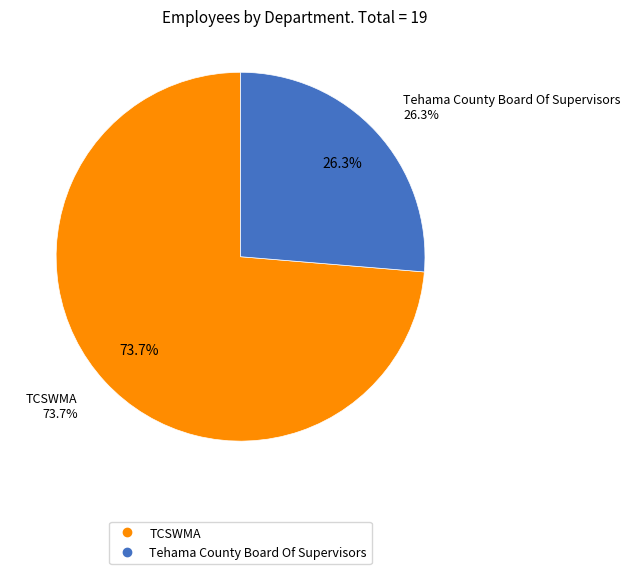

What is the change in value from TCSWMA to Tehama County Board Of Supervisors?

-9